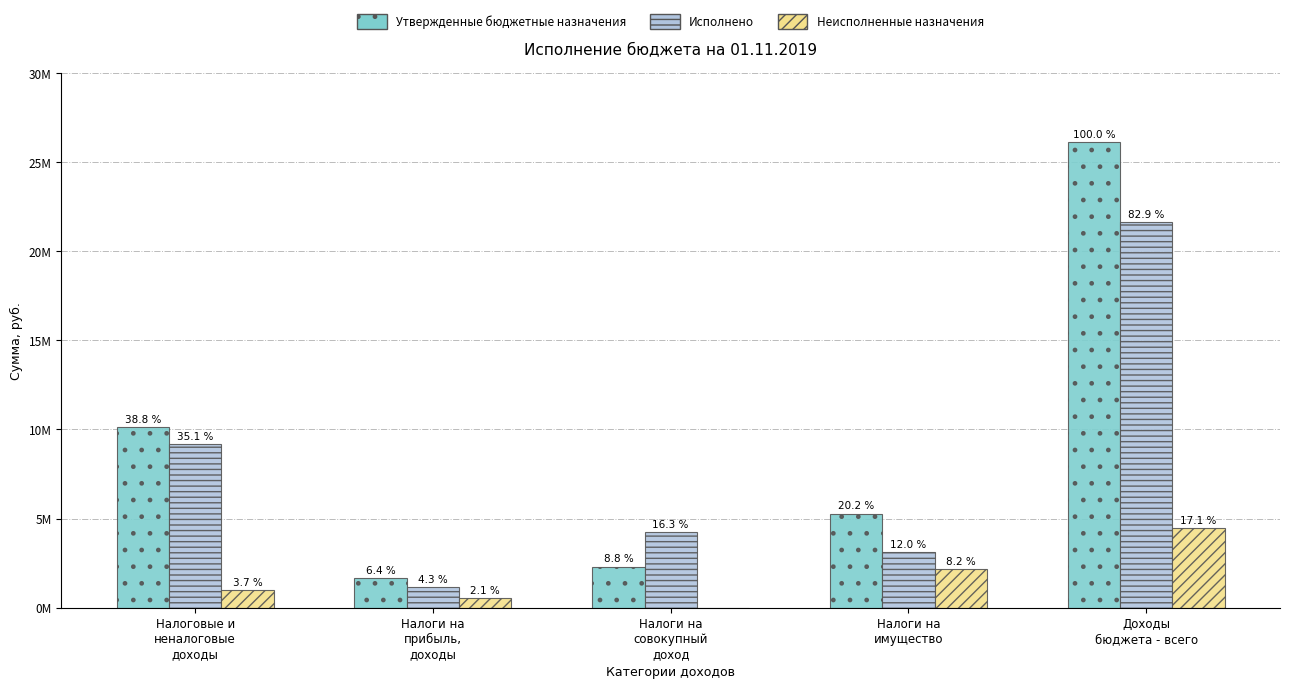

What are all the series names shown in the legend?

Утвержденные бюджетные назначения, Исполнено, Неисполненные назначения